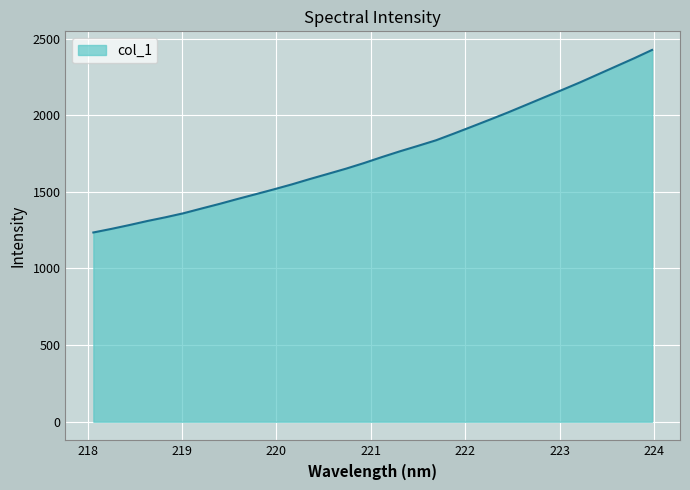

What is the smallest value displayed?

1234.8